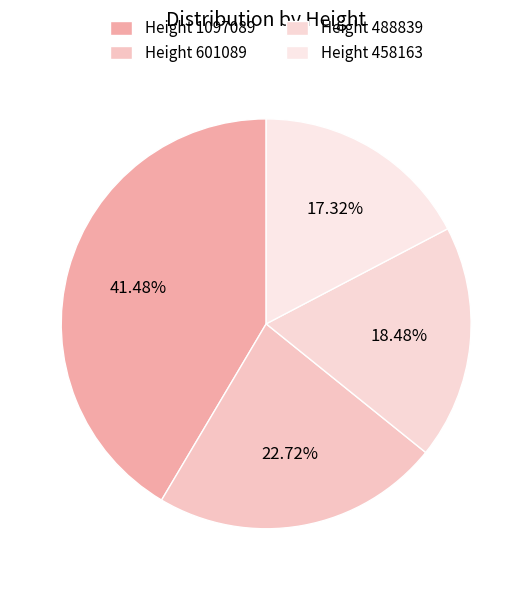

How many segments does this pie chart have?

4